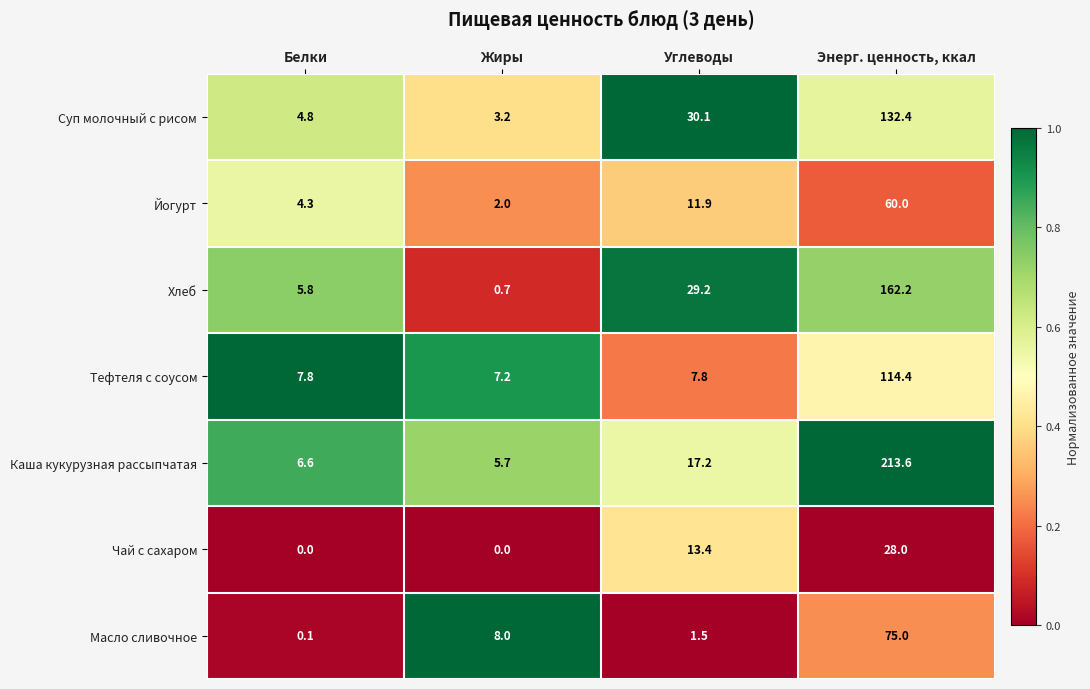

At which category is the sum across all series the highest?

Энерг. ценность, ккал